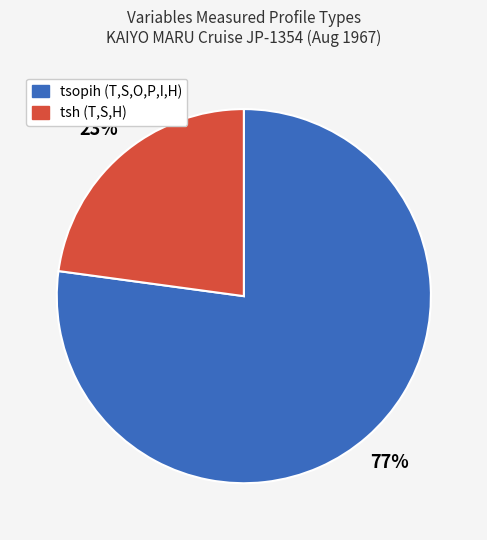

What is the ratio of the value at tsh to the value at tsopih?

0.3